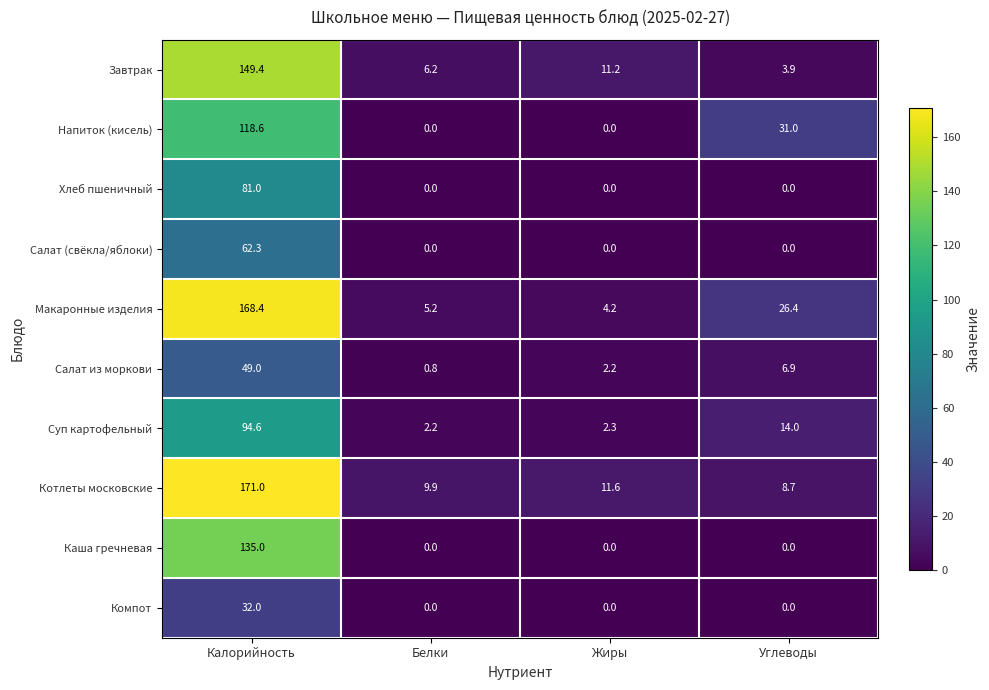

Which series has the largest range (max minus min)?

Макаронные изделия